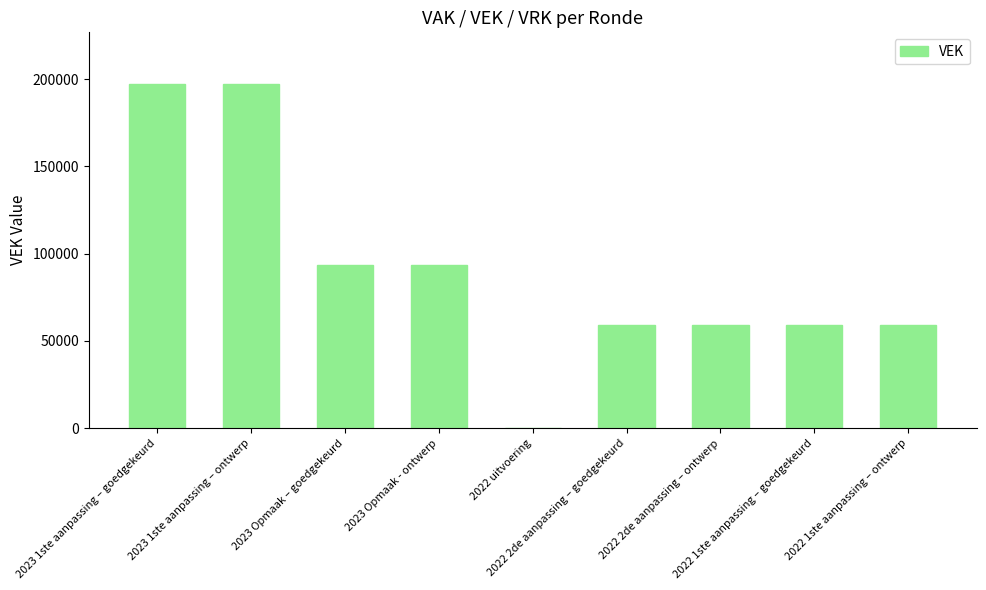

What is the maximum value shown in the chart?

197282